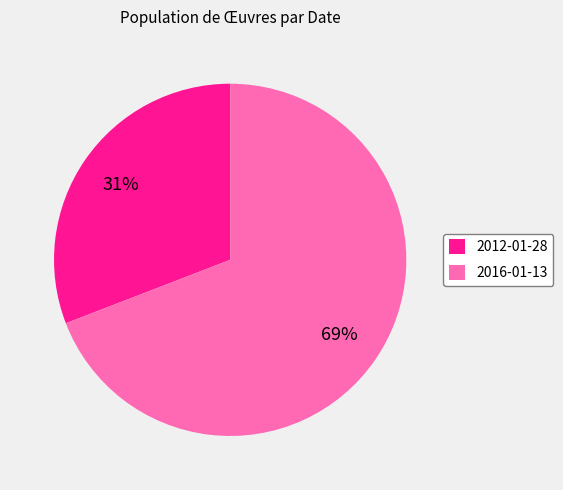

True or false: 2016-01-13 accounts for 69% of the total.

True